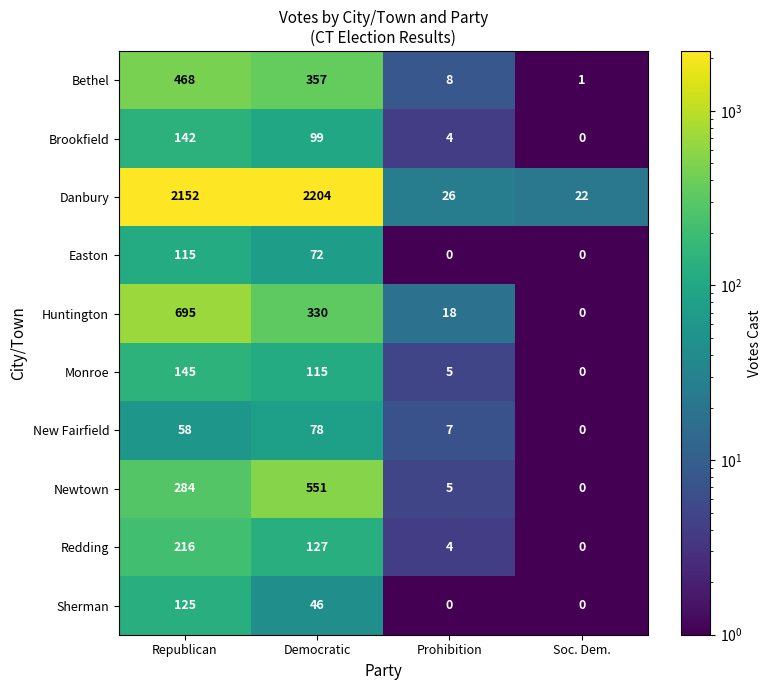

List the series in order of their peak value, highest first.

Danbury, Huntington, Newtown, Bethel, Redding, Monroe, Brookfield, Sherman, Easton, New Fairfield